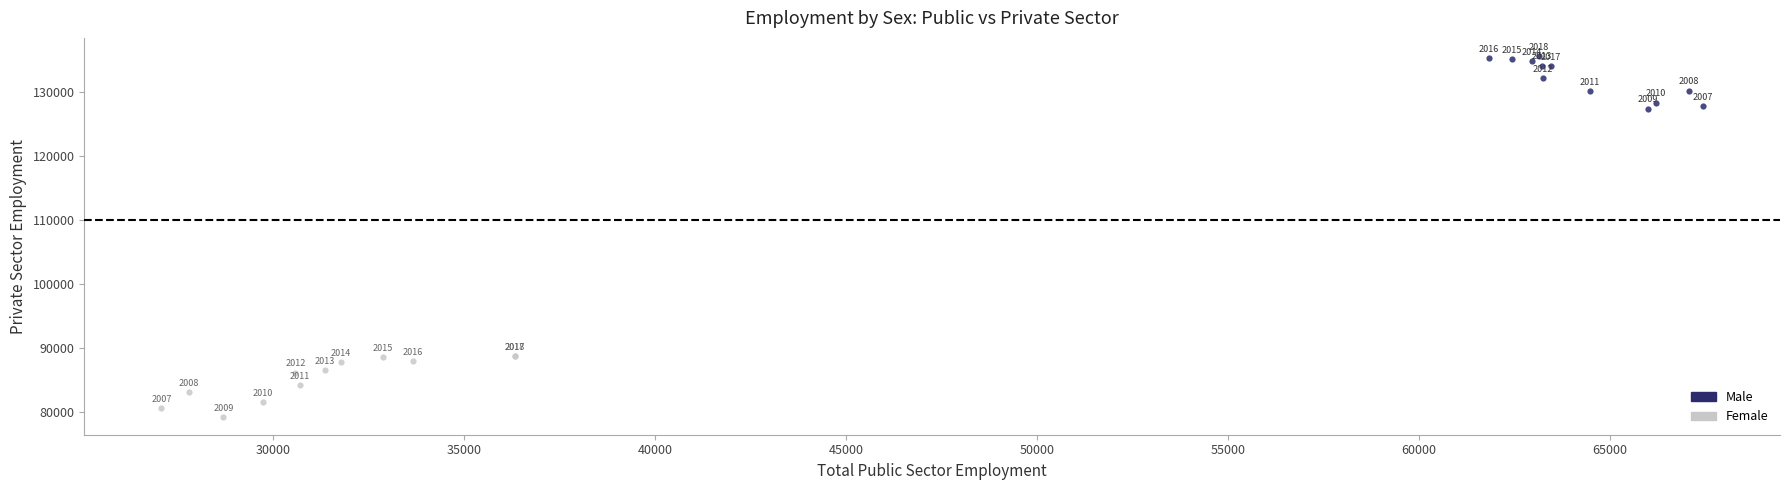

Which series contains the lowest Y value?

Female